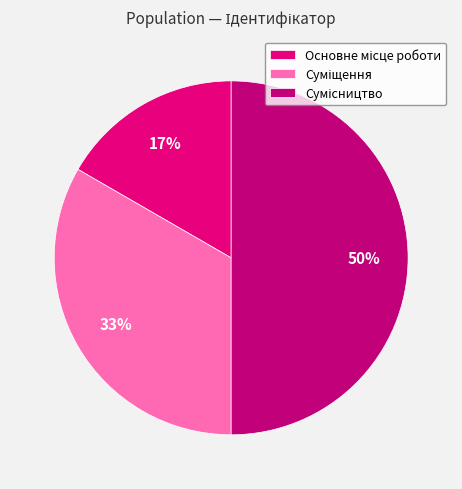

Rank the categories by value from lowest to highest.

Основне місце роботи, Суміщення, Сумісництво